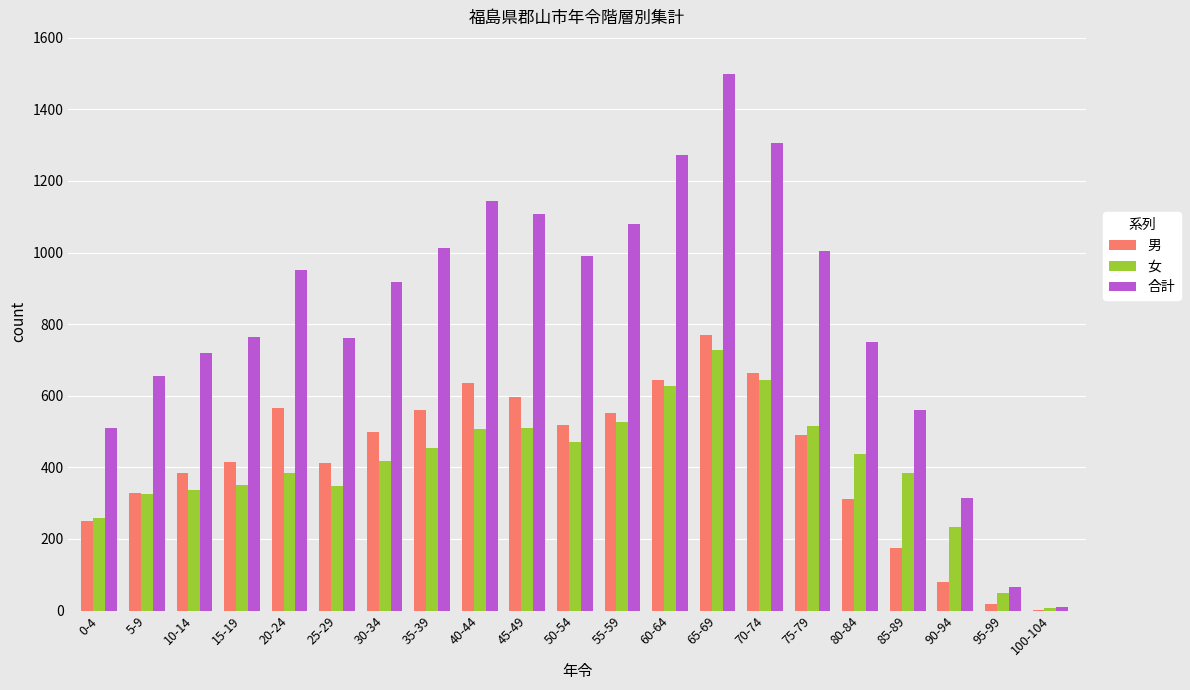

What is the greatest value displayed?

1498